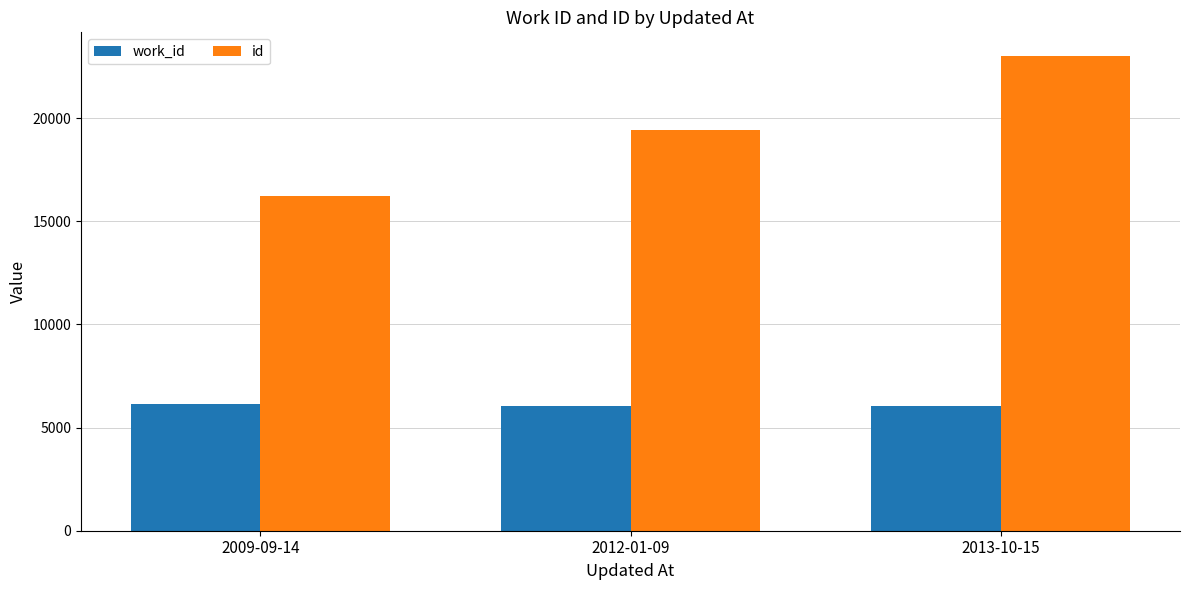

How many data points in work_id are less than 6058?

1